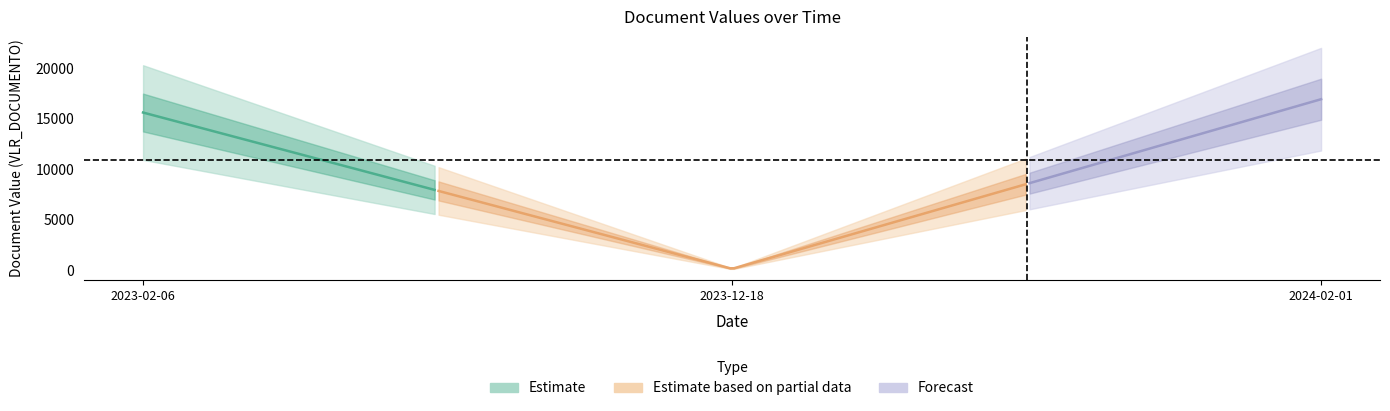

The chart shows a value of 6497 at 2024-02-01. True or false?

False